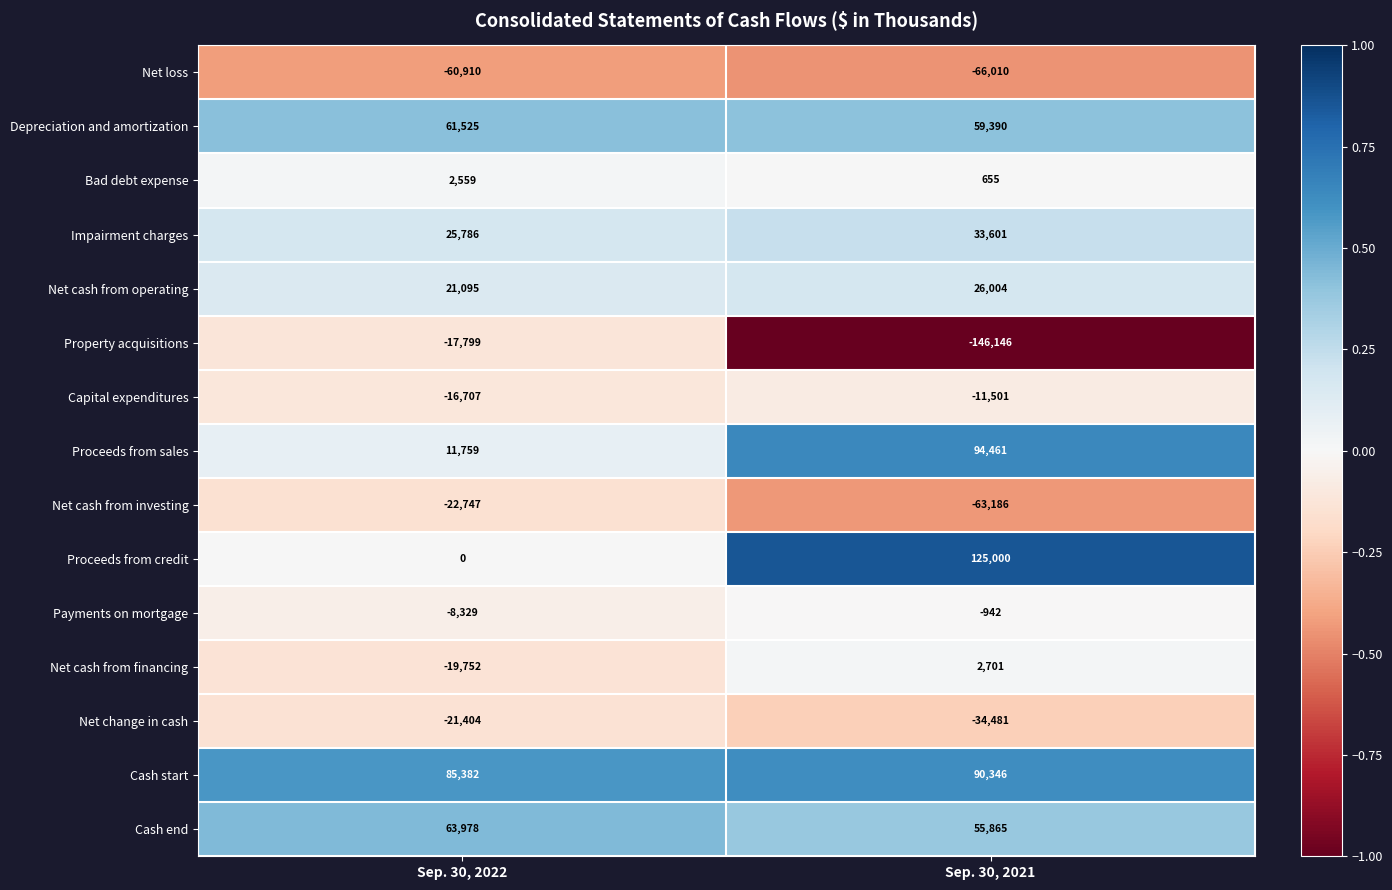

Reading left to right, extract all data points from this chart.

Net loss: -60910	-66010
Depreciation and amortization: 61525	59390
Bad debt expense: 2559	655
Impairment charges: 25786	33601
Net cash from operating: 21095	26004
Property acquisitions: -17799	-146146
Capital expenditures: -16707	-11501
Proceeds from sales: 11759	94461
Net cash from investing: -22747	-63186
Proceeds from credit: 0	125000
Payments on mortgage: -8329	-942
Net cash from financing: -19752	2701
Net change in cash: -21404	-34481
Cash start: 85382	90346
Cash end: 63978	55865